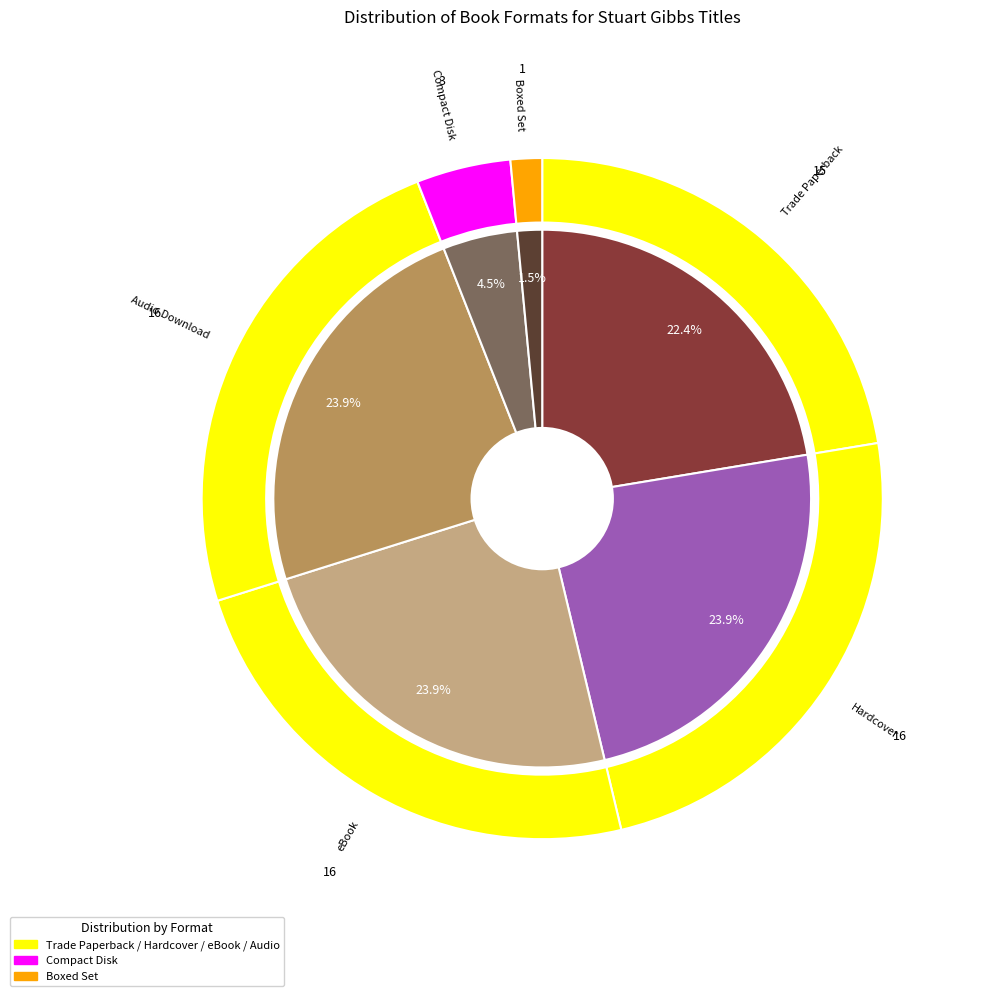

Between Audio Download and Hardcover, which is larger?

Audio Download